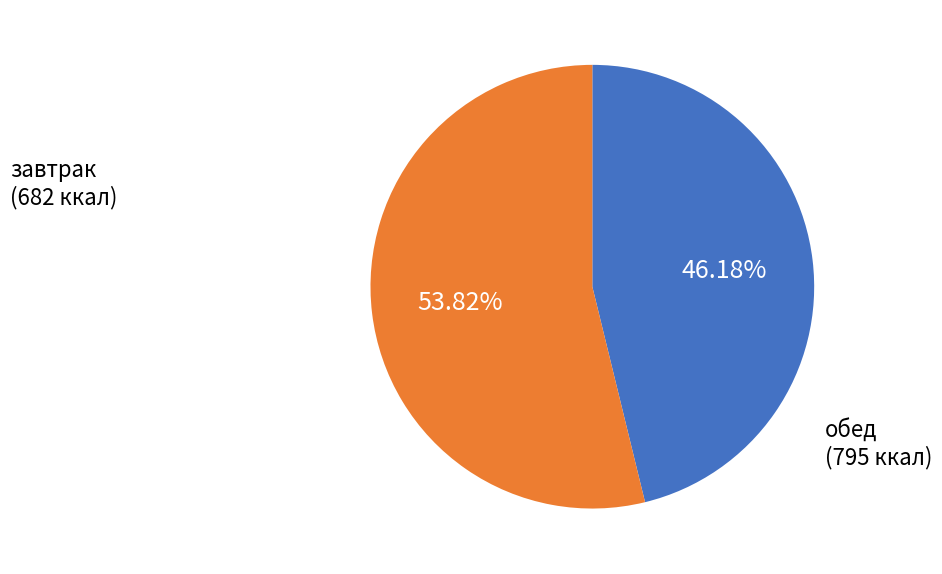

Count the number of slices in the pie.

2